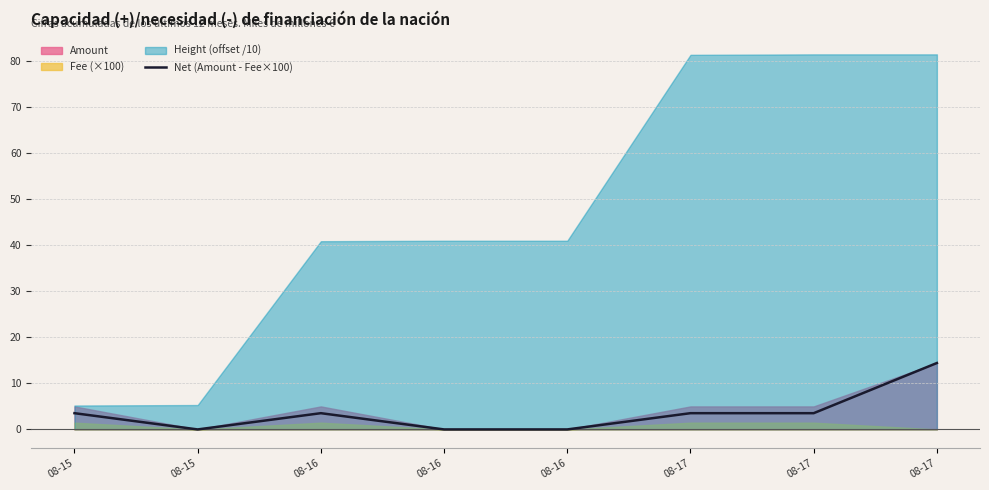

Is it true that the value at 08-17 is 3.5?

True